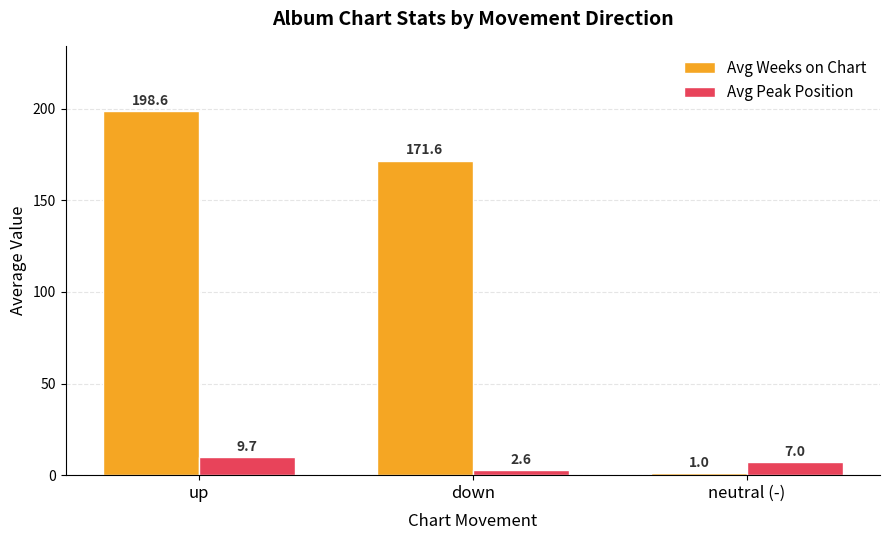

Is the value of Avg Peak Position at up greater than the value of Avg Weeks on Chart at neutral (-)?

Yes